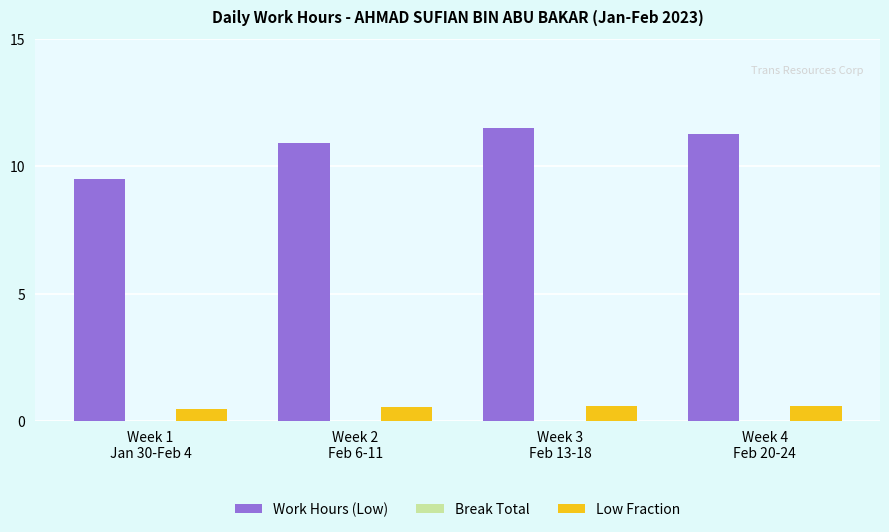

What is the difference between the maximum and minimum values in the Work Hours (Low) series?

2.0